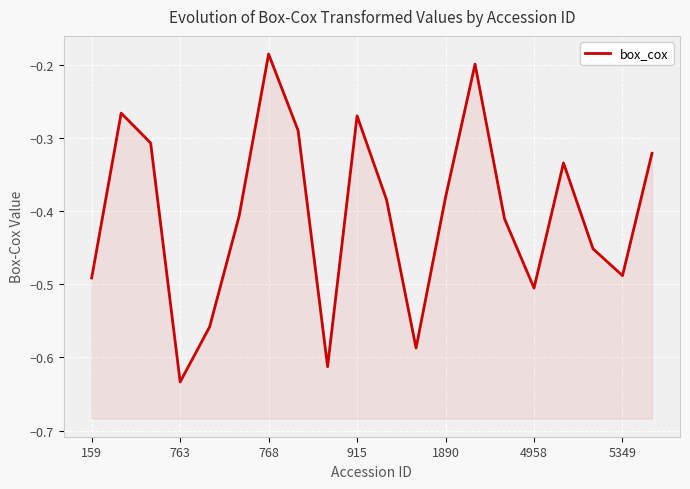

Is it true that the value at 159 is -0.2?

False